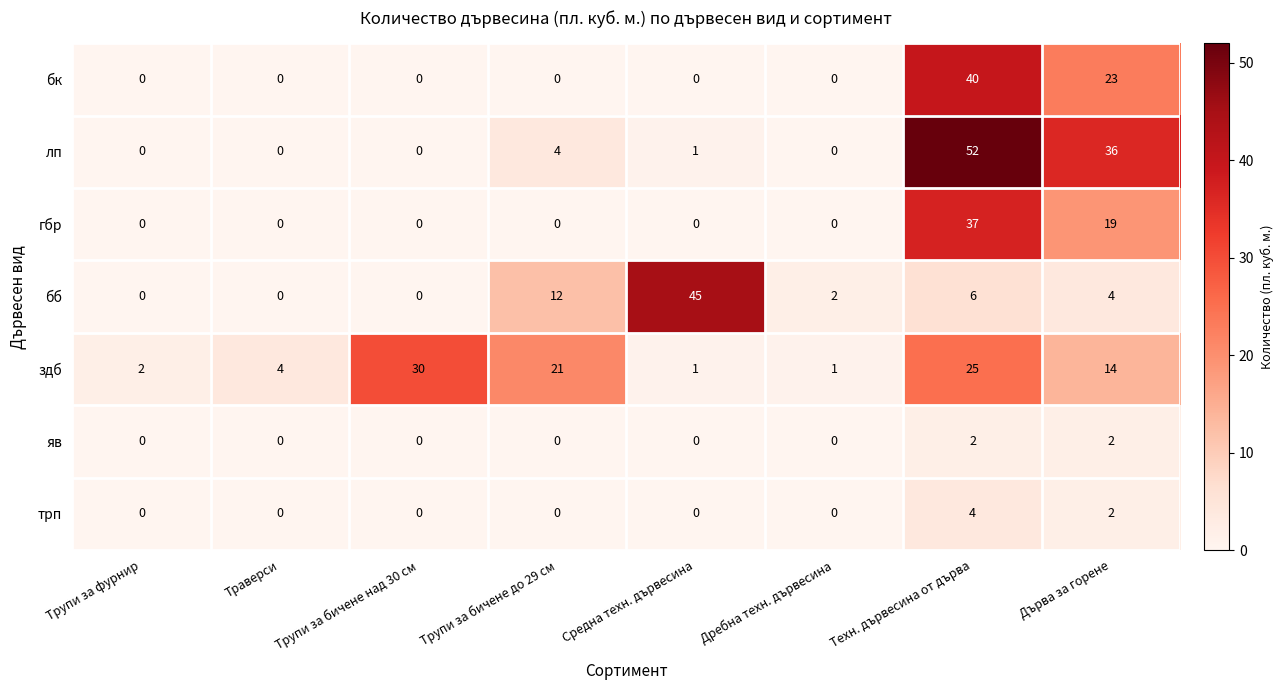

The лп series shows 32 at Техн. дървесина от дърва. True or false?

False